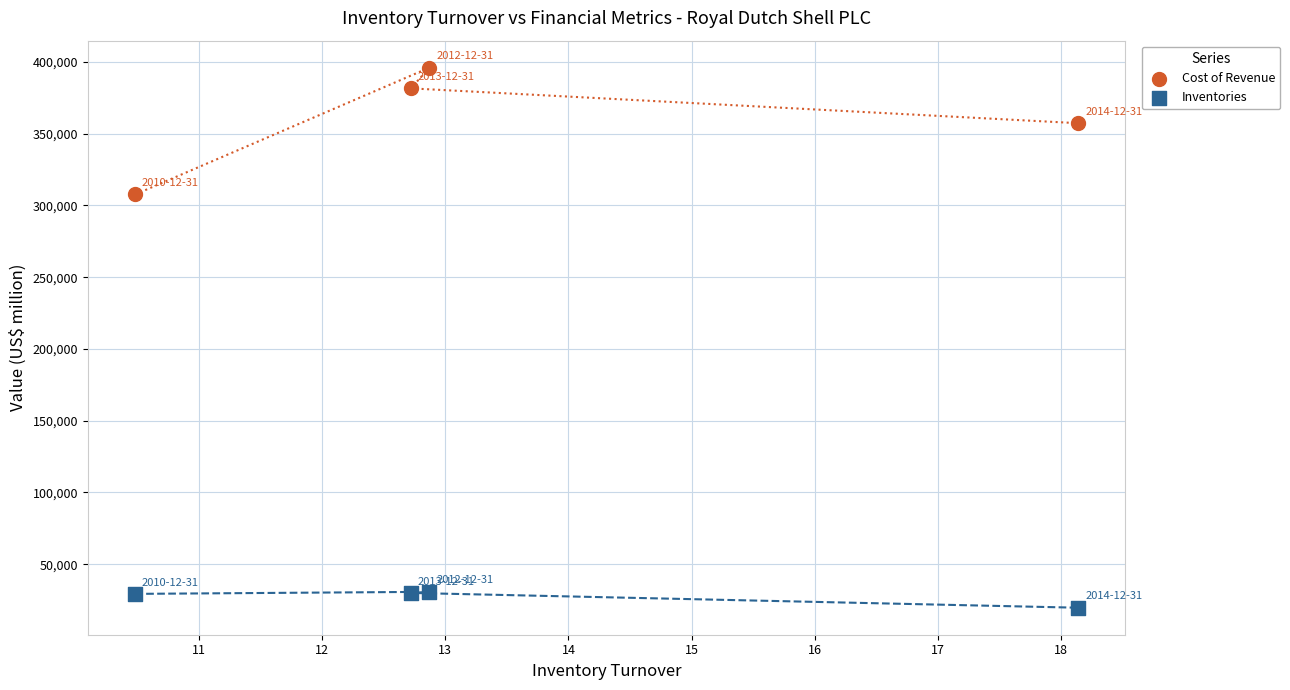

Which series contains the highest Y value?

Cost of Revenue